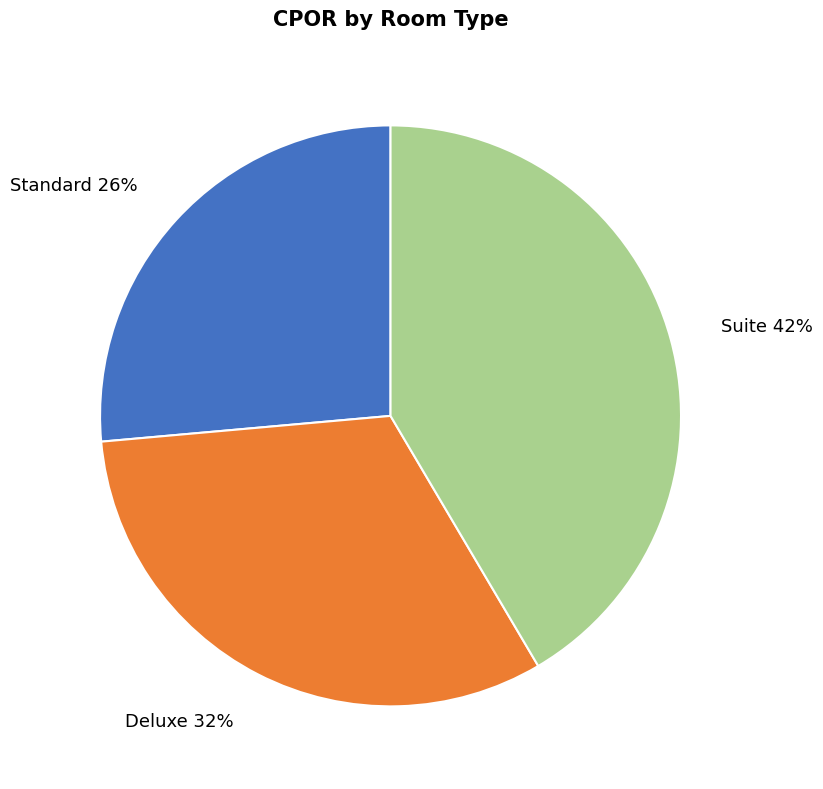

Does any single category account for the majority?

No